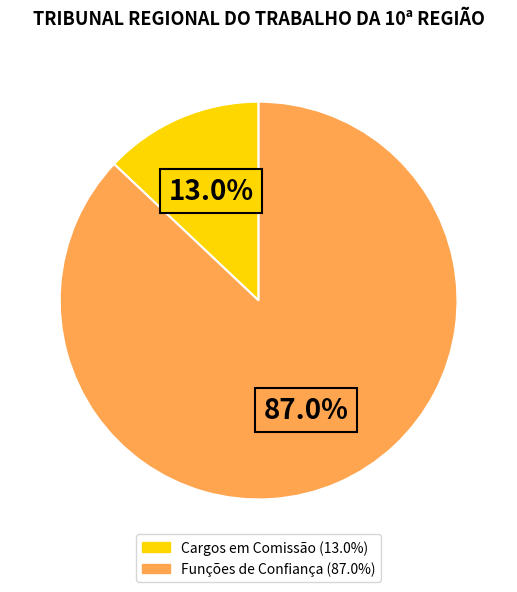

Which slice is the smallest?

Cargos em Comissão